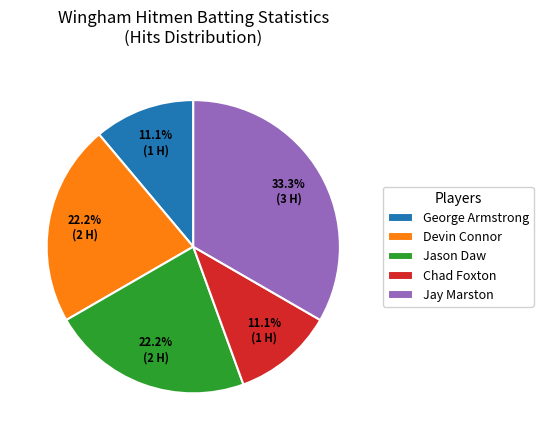

Is there a majority slice in this chart?

No